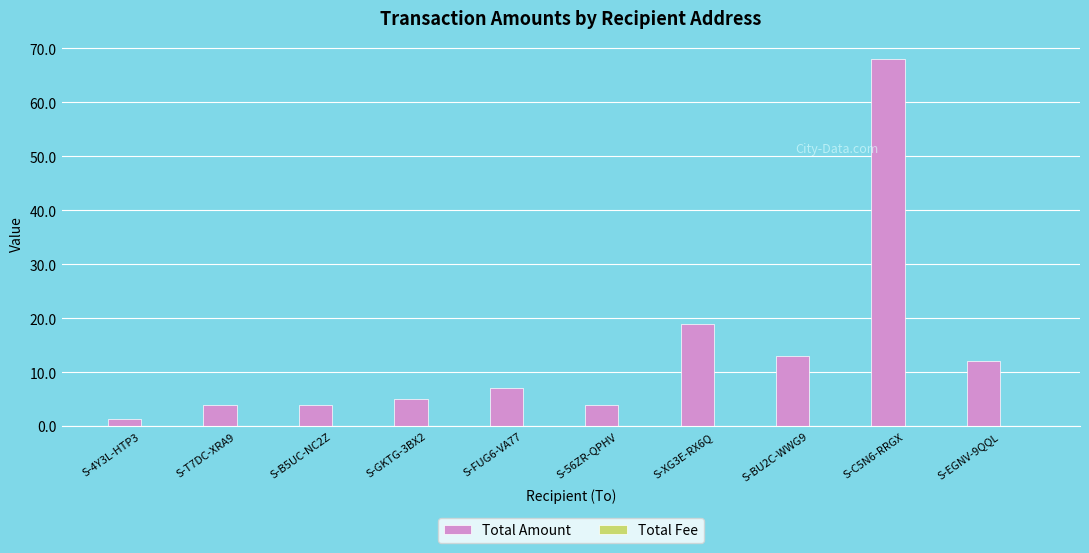

Between S-4Y3L-HTP3 and S-FUG6-VA77, which series saw the biggest shift?

Total Amount